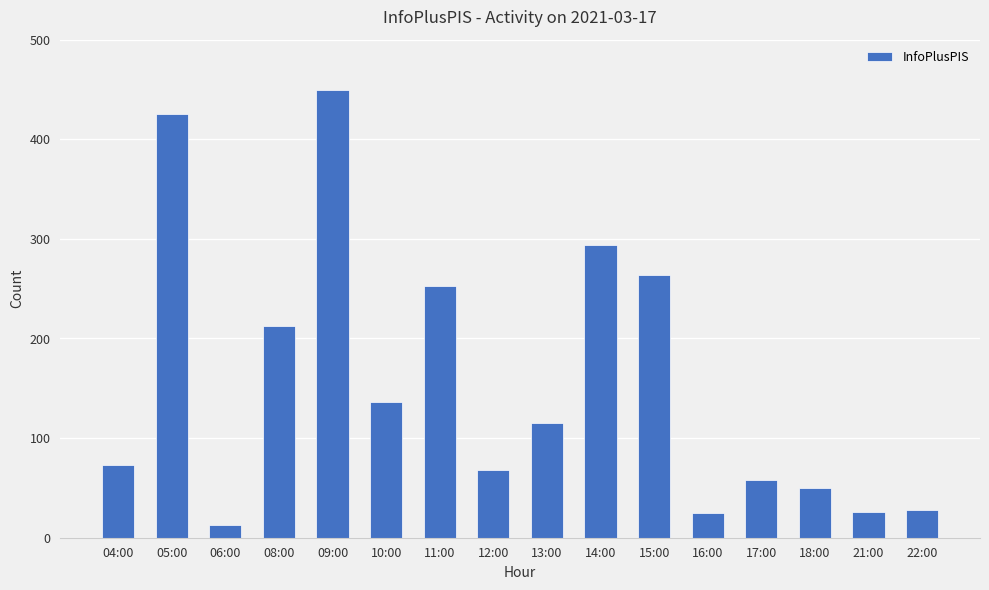

True or false: the data shows 96 at 17:00.

False